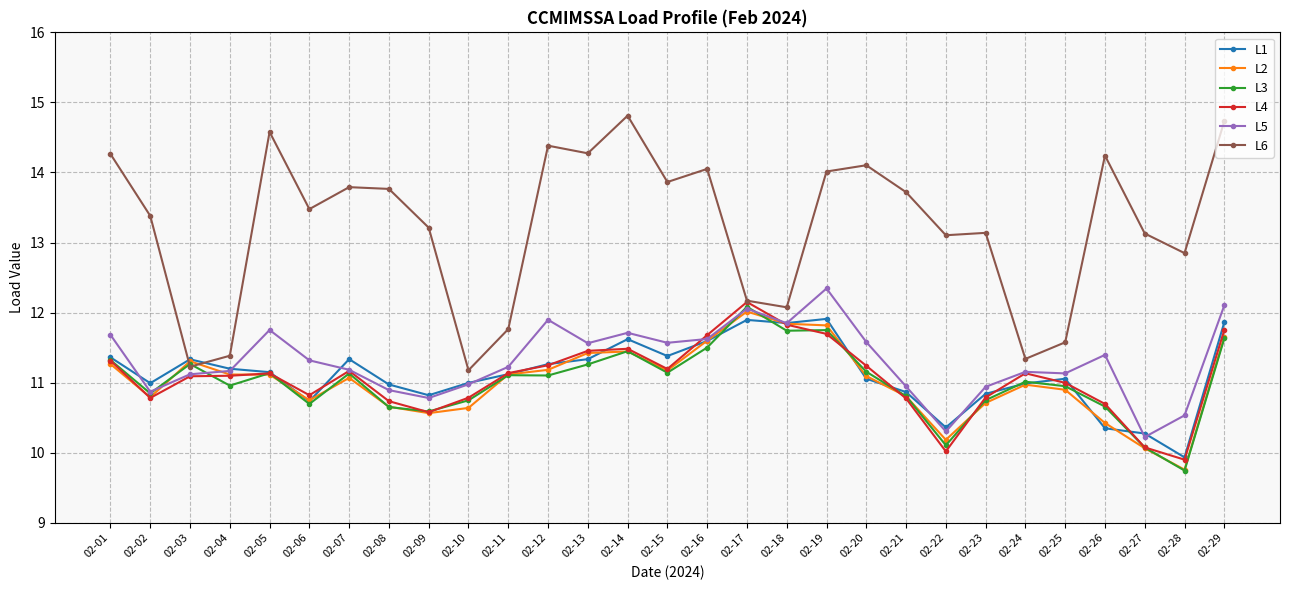

Which series has the largest total across all categories?

L6